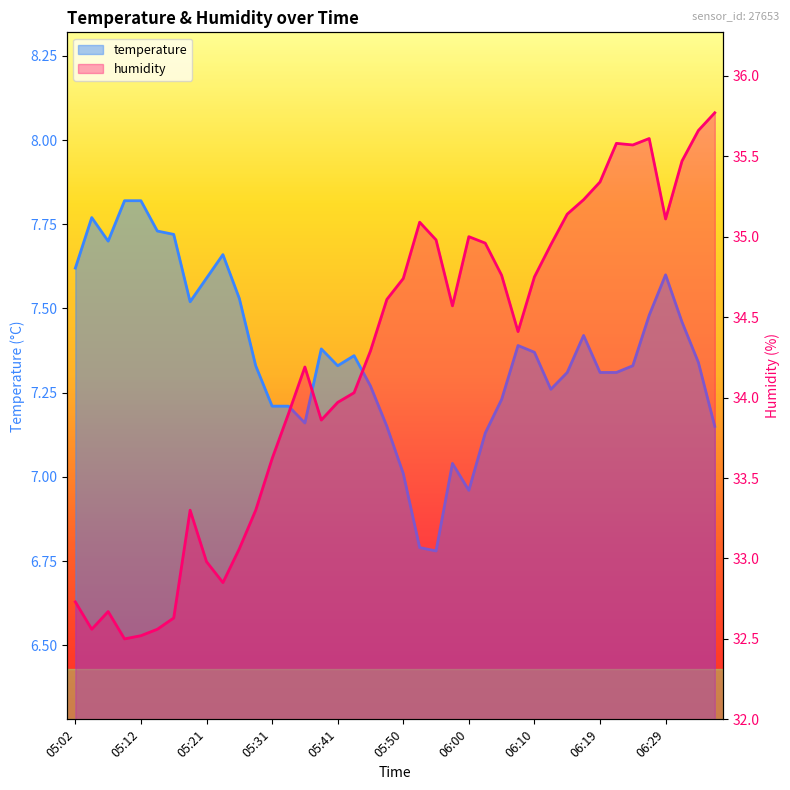

What value does the humidity series have at 06:34?

35.7